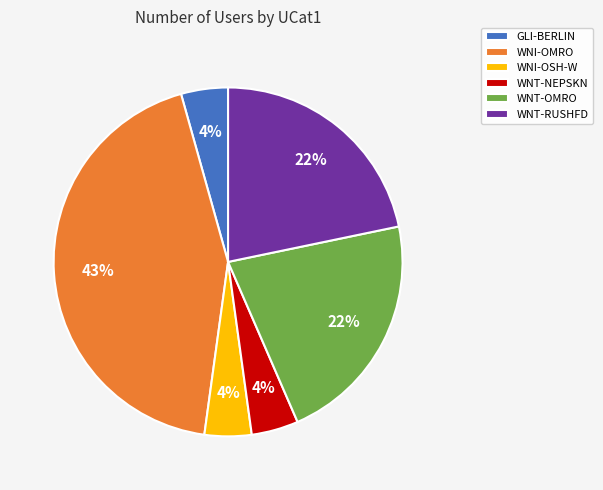

How many segments does this pie chart have?

6